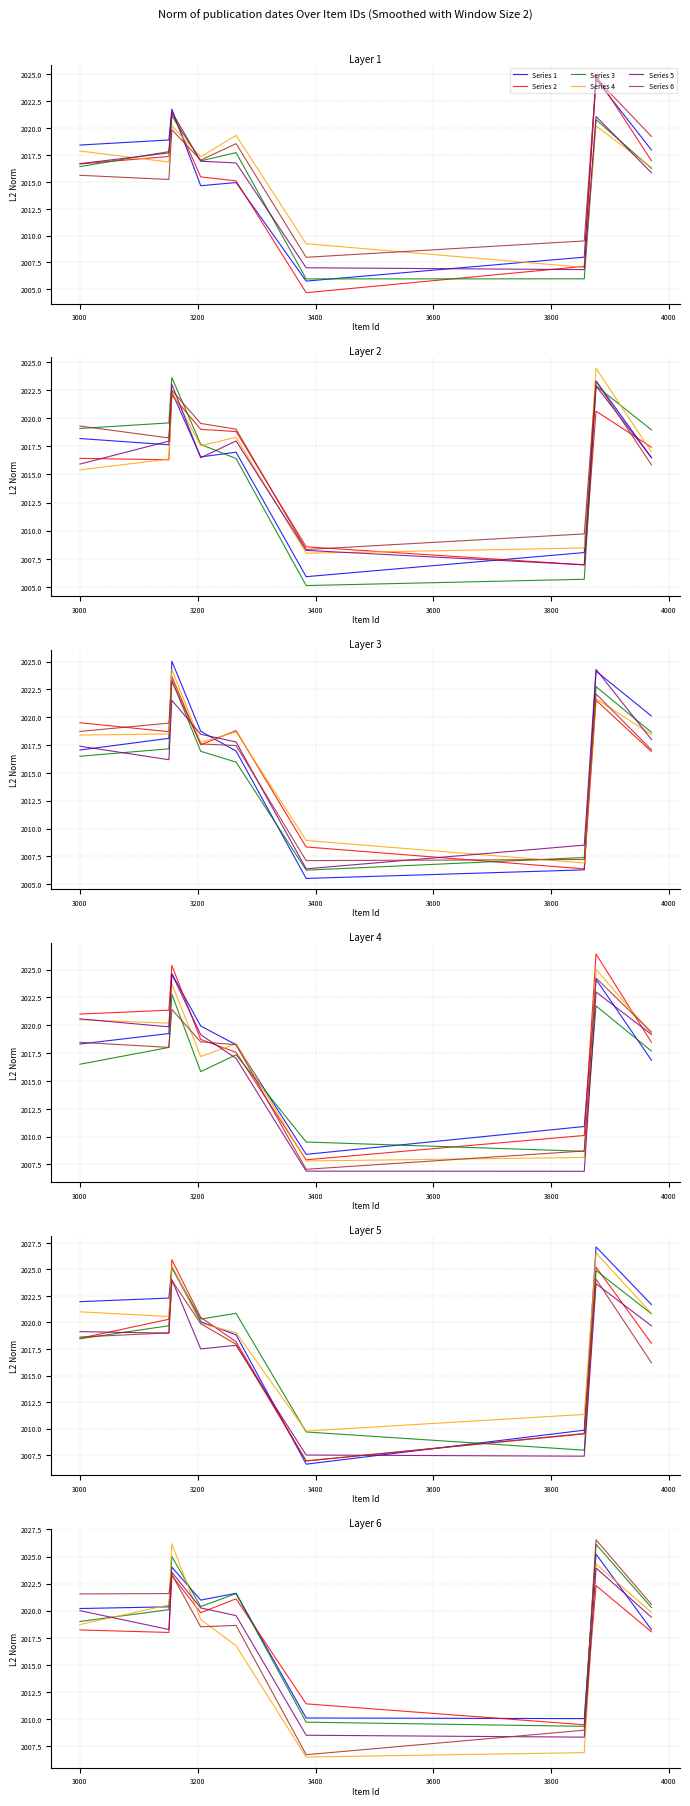

Between 4000 and 8, which series saw the biggest shift?

Series 4